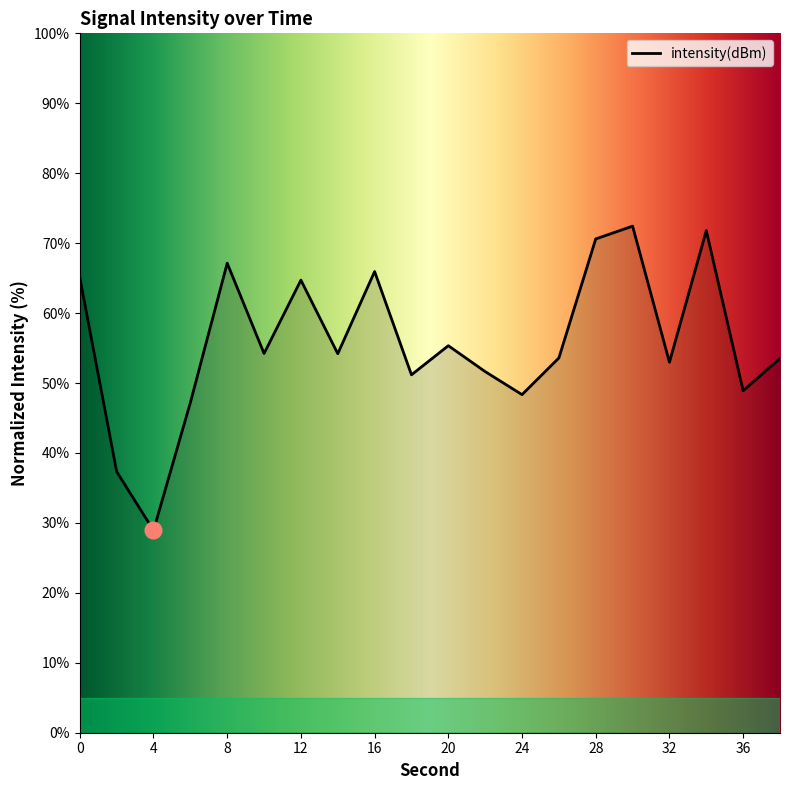

How many series are shown in this chart?

1